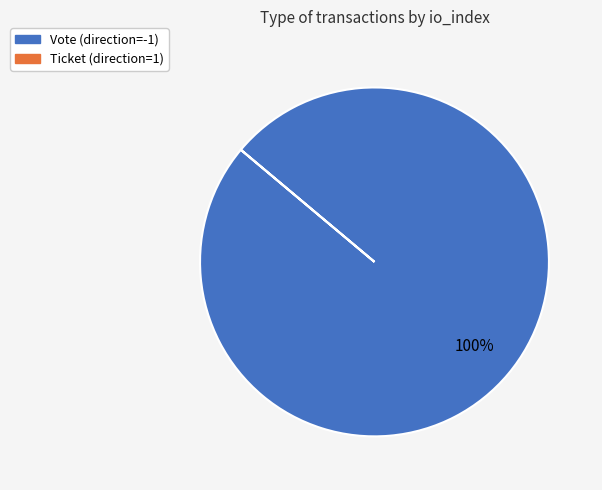

To the nearest percent, what is the average slice percentage?

50%